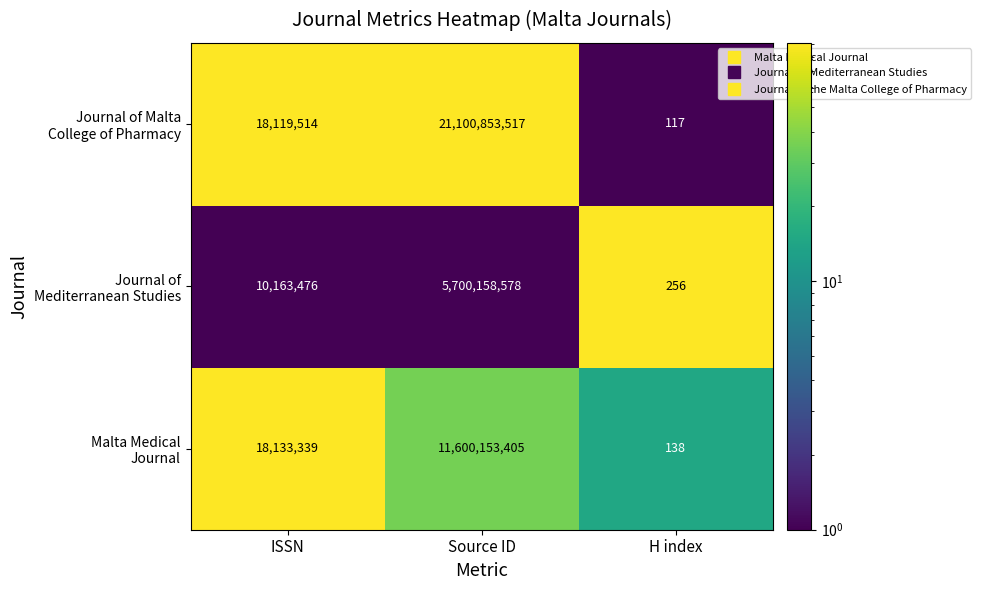

At which category is the sum across all series the highest?

Source ID